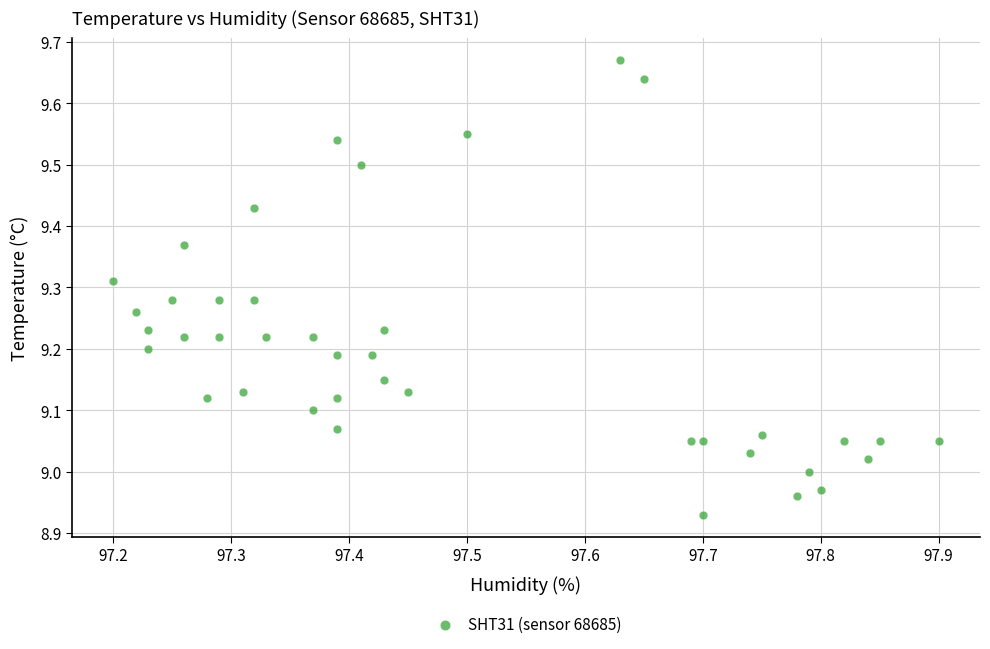

What is the range of Y values (max minus min)?

0.7